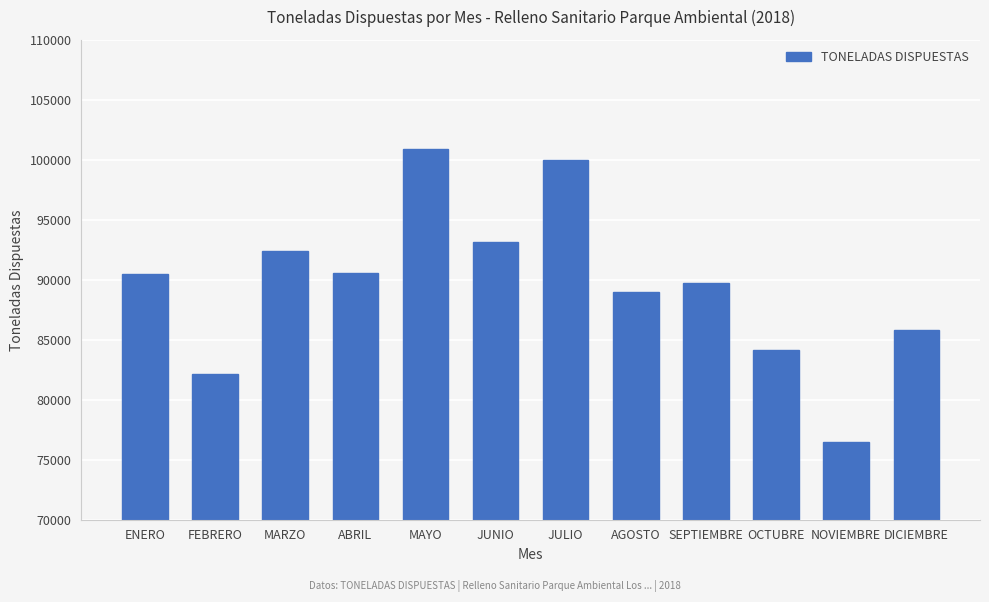

Read the value at ENERO.

90479.6